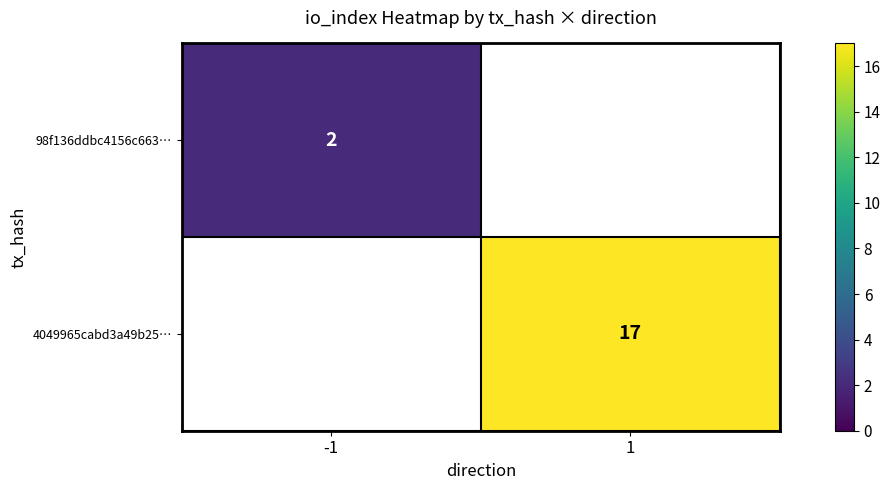

True or false: 4049965cabd3a49b25… has a value of 17 at 1.

True